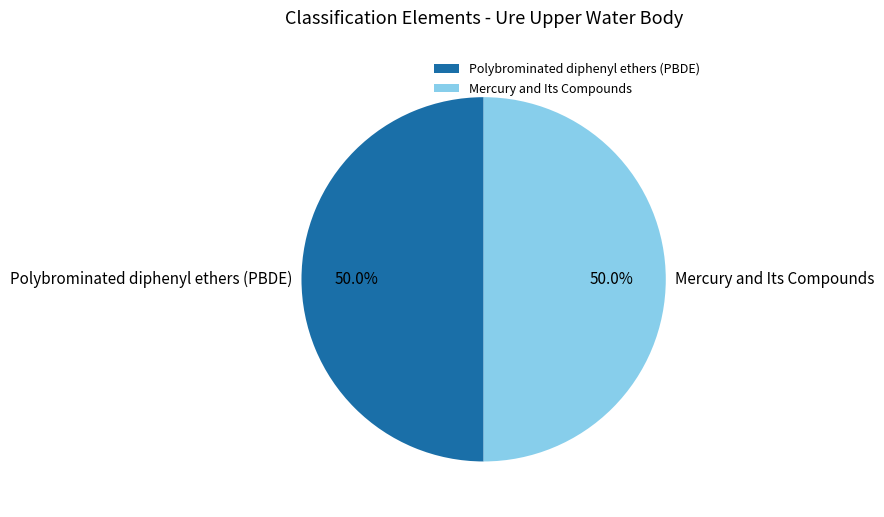

Do Polybrominated diphenyl ethers (PBDE) and Mercury and Its Compounds together represent more than half of the pie?

Yes